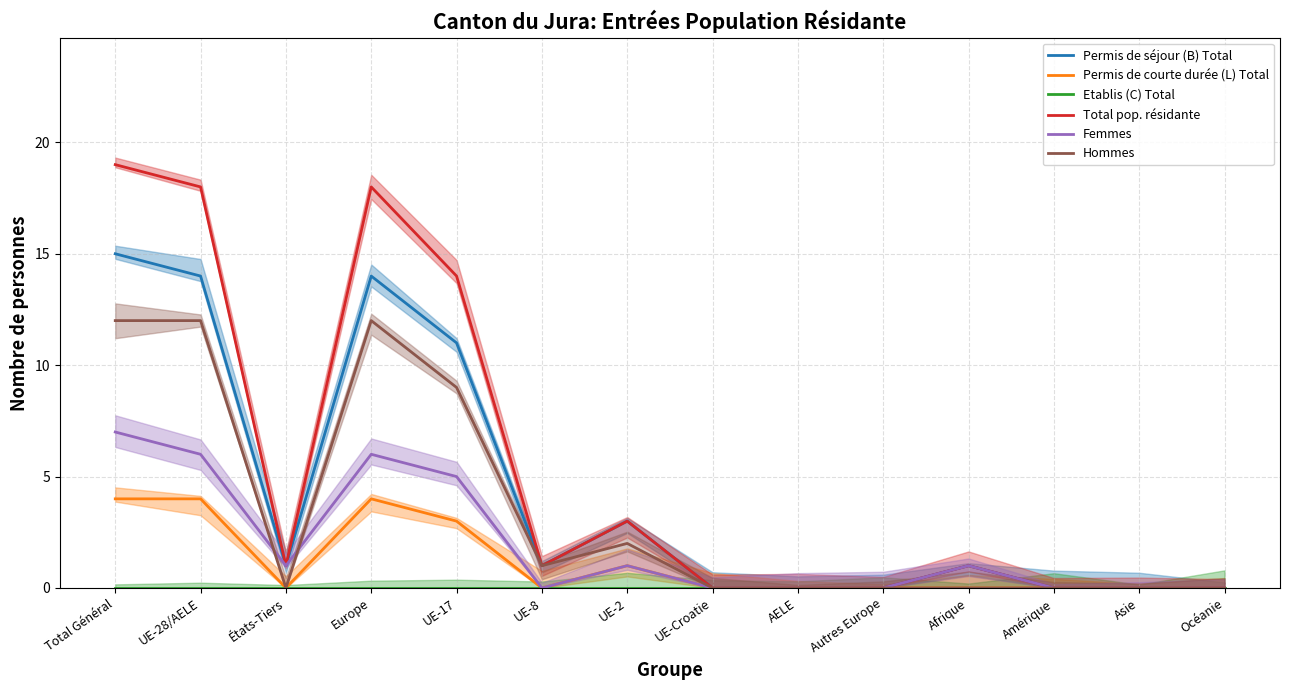

Where is the first local minimum for Permis de séjour (B) Total?

États-Tiers